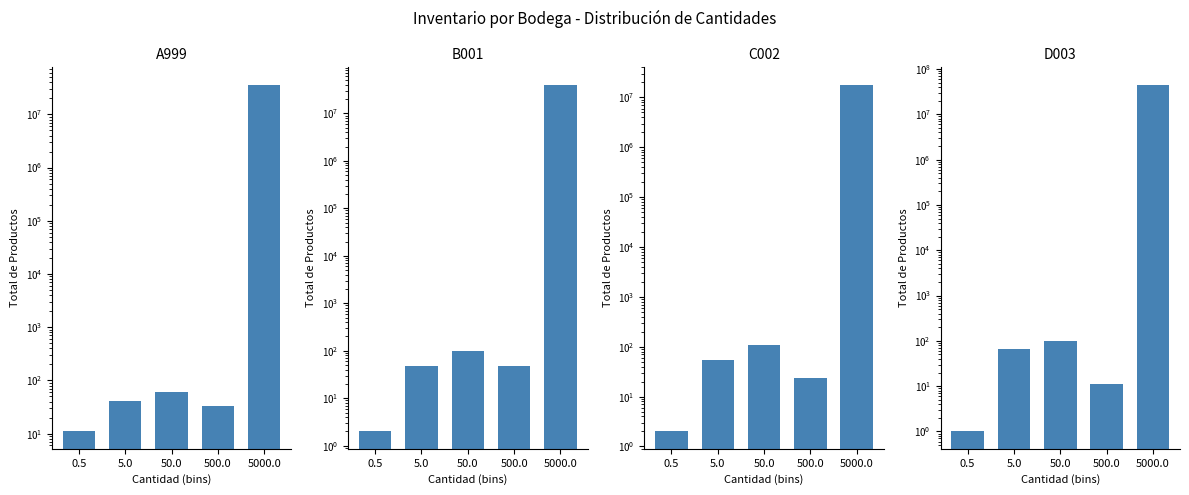

Does the chart contain stacked bars?

No